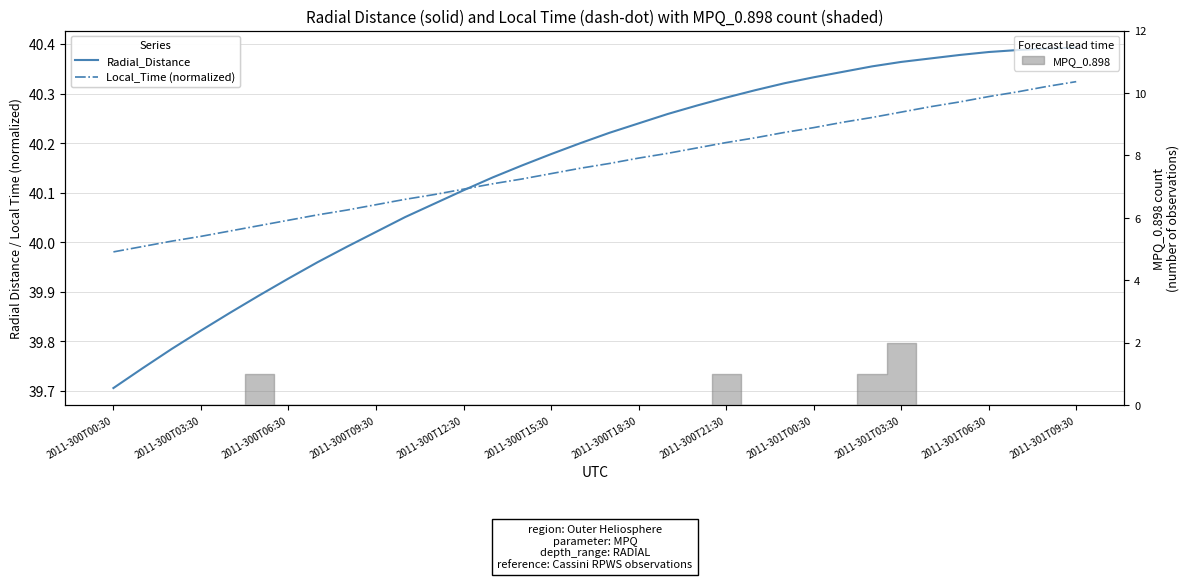

Reading right to left, transcribe all the data shown in this chart.

Radial_Distance: 40.4	40.4	40.4	40.4	40.4	40.4	40.4	40.4	40.3	40.3	40.3	40.3	40.3	40.3	40.3	40.2	40.2	40.2	40.2	40.2	40.1	40.1	40.1	40.1	40.0	40.0	40.0	39.9	39.9	39.9	39.8	39.8	39.7	39.7
Local_Time (normalized): 40.3	40.3	40.3	40.3	40.3	40.3	40.3	40.3	40.2	40.2	40.2	40.2	40.2	40.2	40.2	40.2	40.2	40.1	40.1	40.1	40.1	40.1	40.1	40.1	40.1	40.1	40.1	40.0	40.0	40.0	40.0	40.0	40.0	40.0